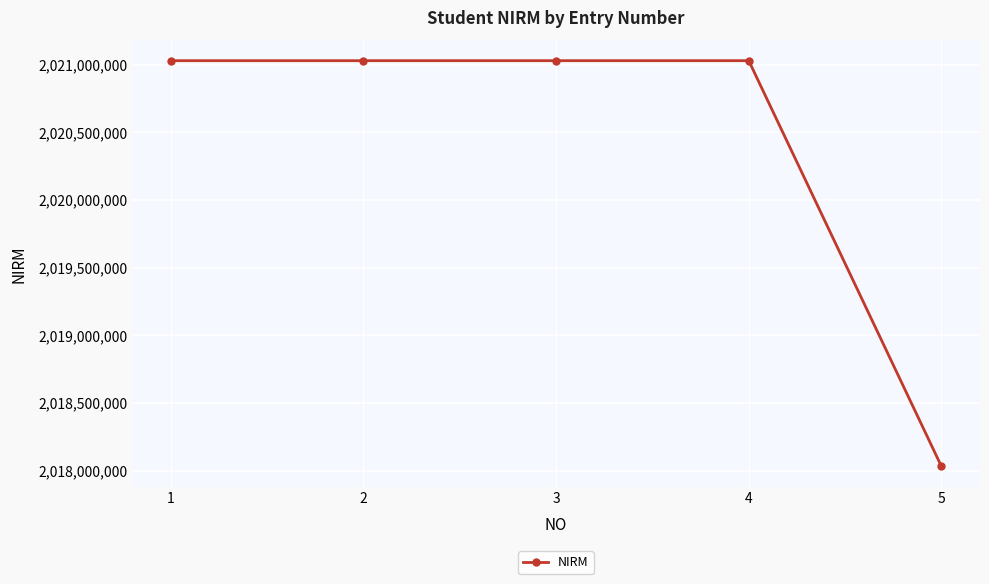

What is the approximate value at 2, to the nearest 50?

2021030050